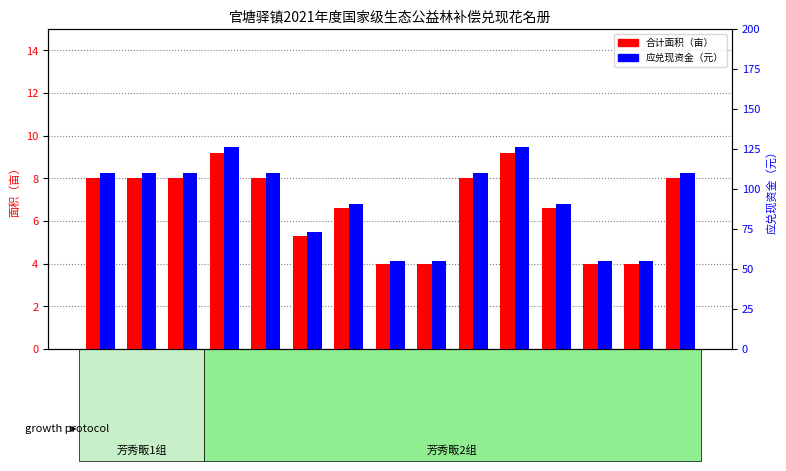

Count the 合计面积（亩） values in the range 4 to 8.

13